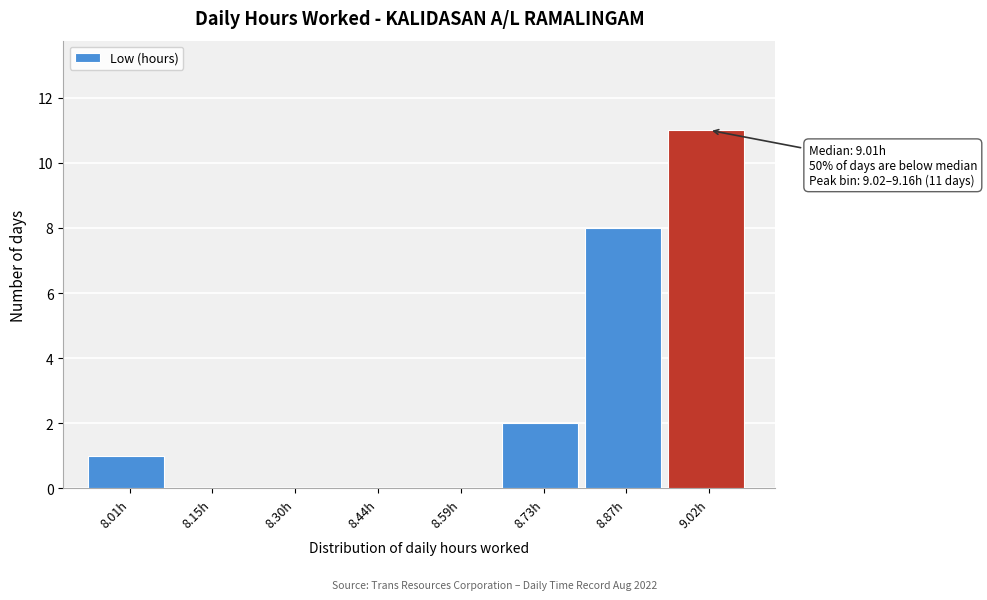

Reading left to right, transcribe all the data shown in this chart.

8.01h=1	8.15h=0	8.30h=0	8.44h=0	8.59h=0	8.73h=2	8.87h=8	9.02h=11